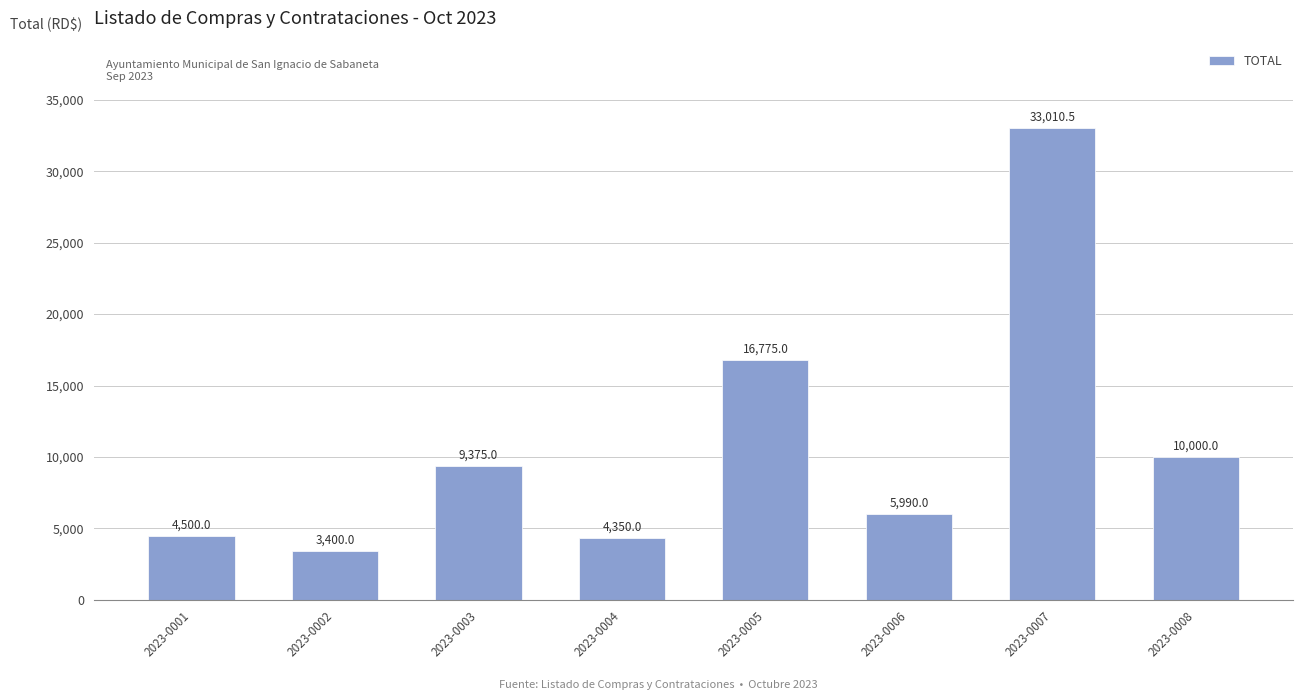

Reading left to right, what are all the values shown in this chart?

2023-0001=4500.0	2023-0002=3400.0	2023-0003=9375.0	2023-0004=4350.0	2023-0005=16775.0	2023-0006=5990.0	2023-0007=33010.5	2023-0008=10000.0